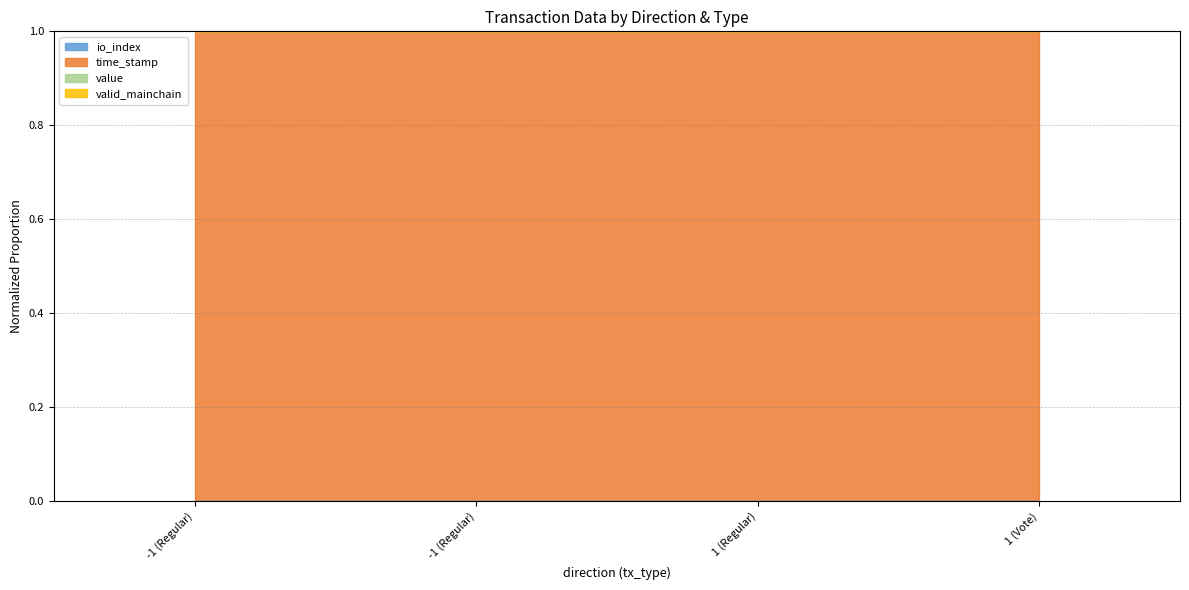

How many interior local valleys does the io_index series have?

1